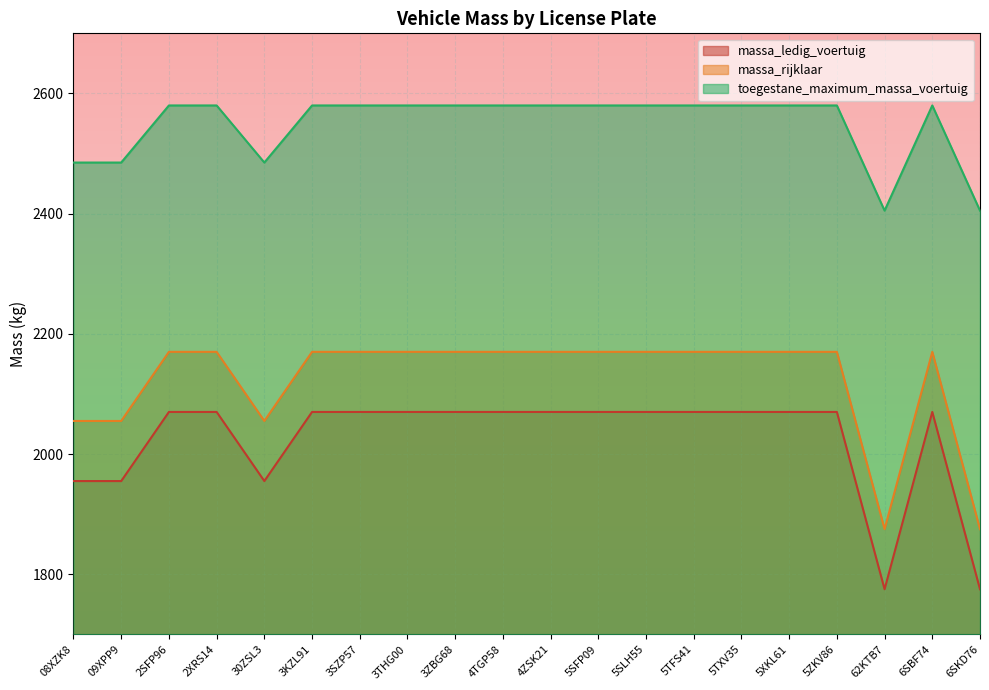

True or false: toegestane_maximum_massa_voertuig and massa_rijklaar intersect in this chart.

False